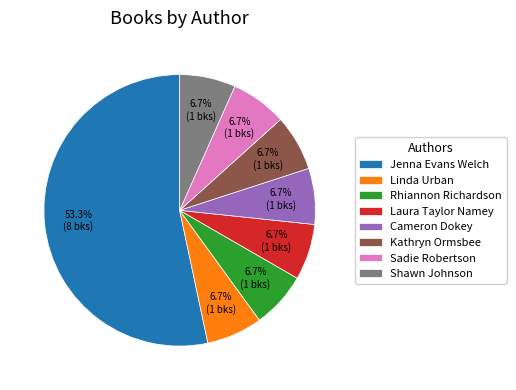

True or false: Laura Taylor Namey accounts for 7% of the total.

True